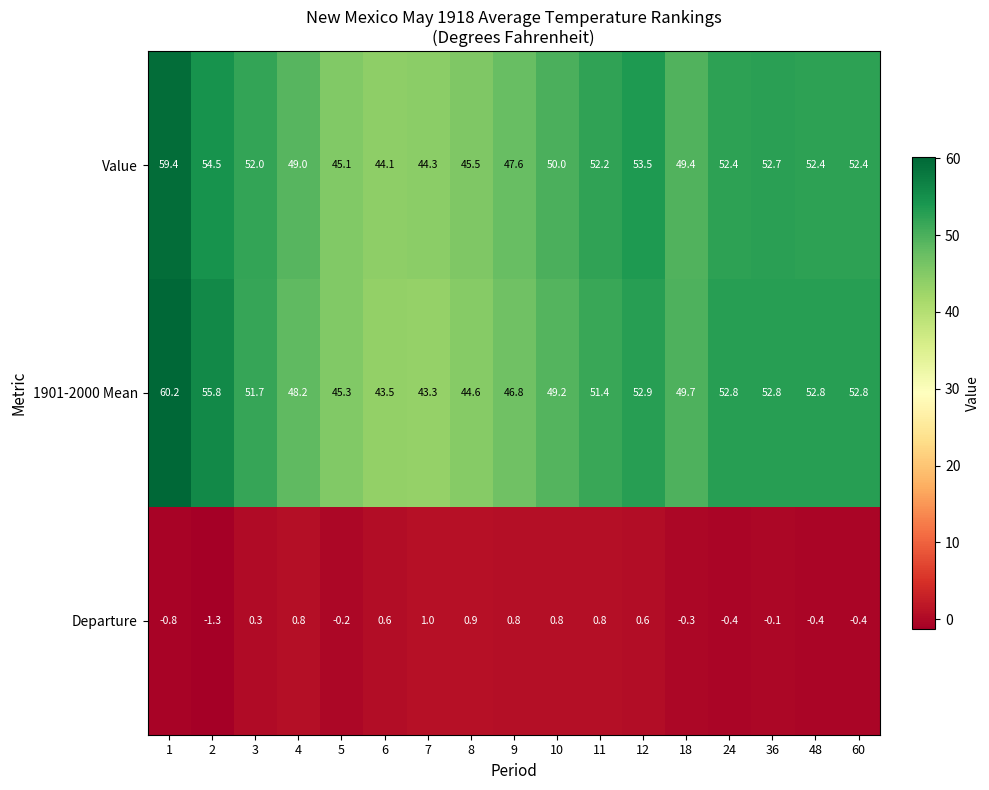

Which series has the largest total across all categories?

Value